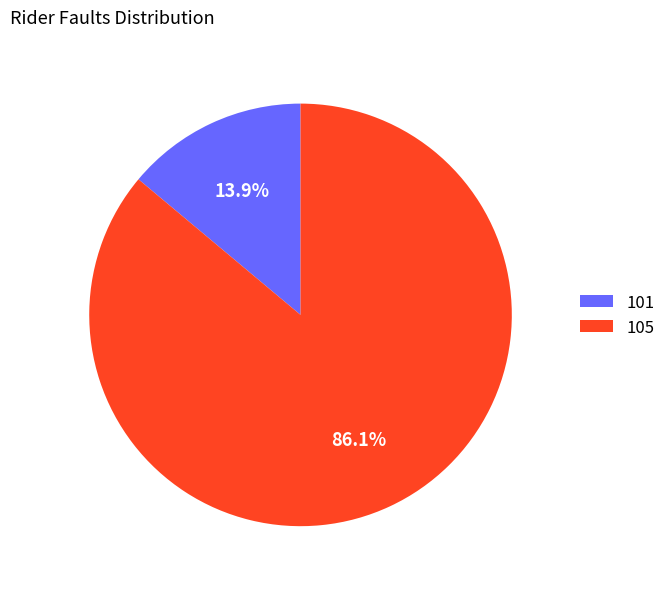

Which has a higher value, 105 or 101?

105